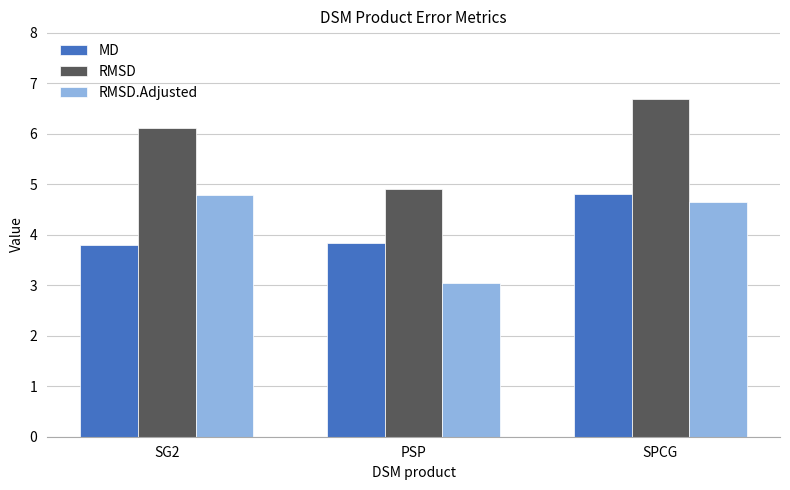

What is the value of the RMSD.Adjusted bar at the 1st from the left?

4.8